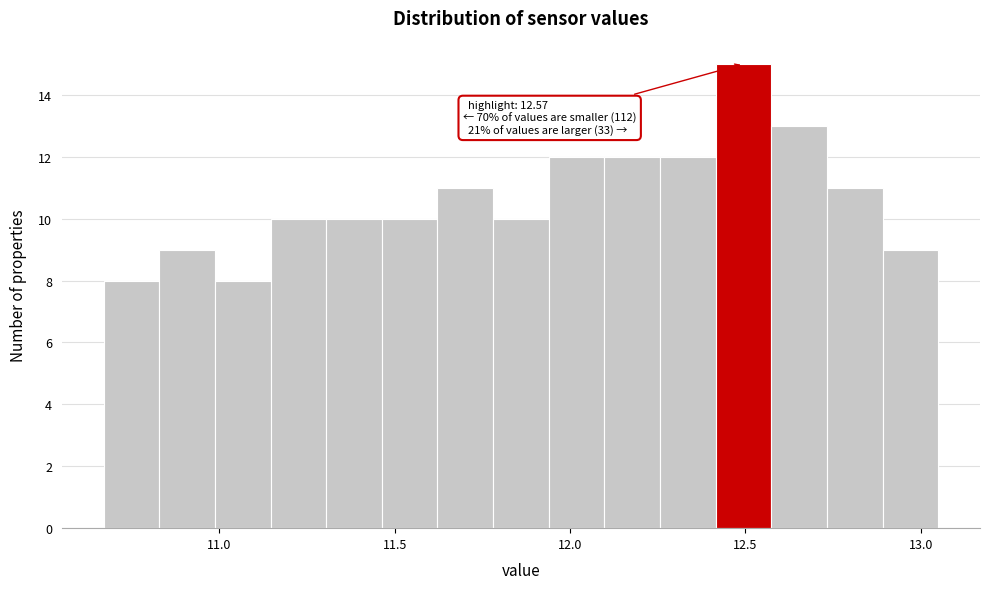

Around what value on the x-axis is the tallest bar? Give the approximate position of its centre, as read against the axis.

12.50